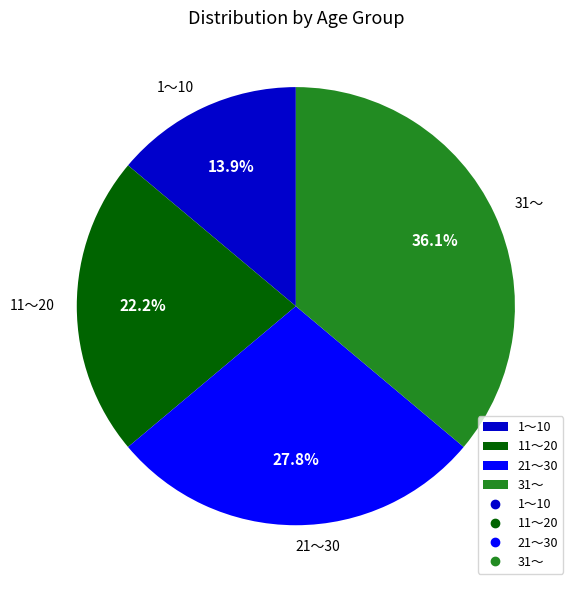

Which category has the smallest portion of the pie?

1～10